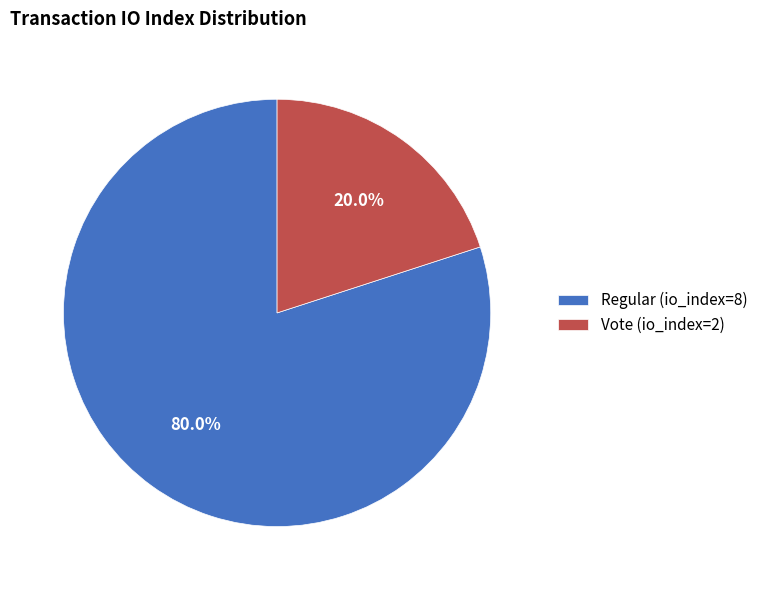

To the nearest percent, what percentage of the pie is Vote (io_index=2)?

20%